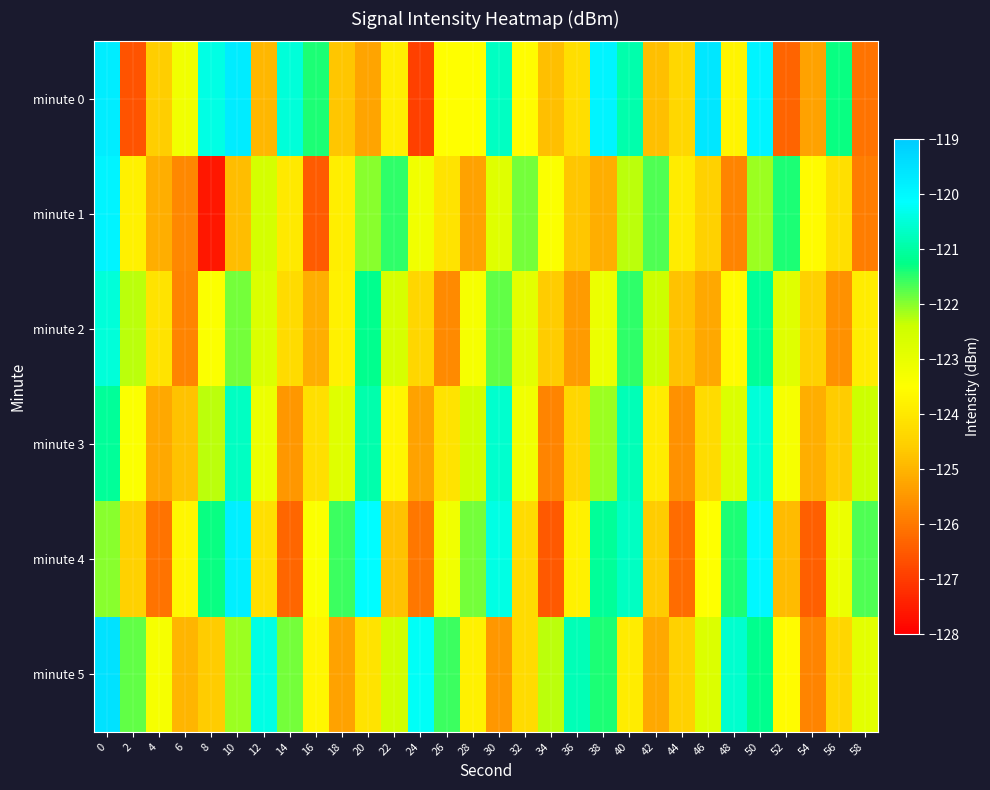

At how many categories does at least one series exceed -126?

30